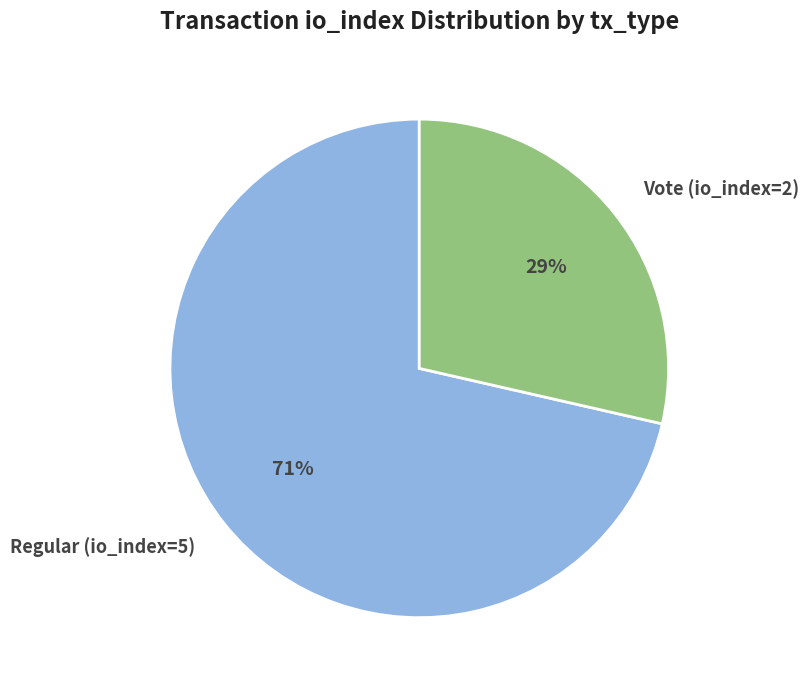

The Regular (io_index=5) slice represents 62% of the pie. True or false?

False